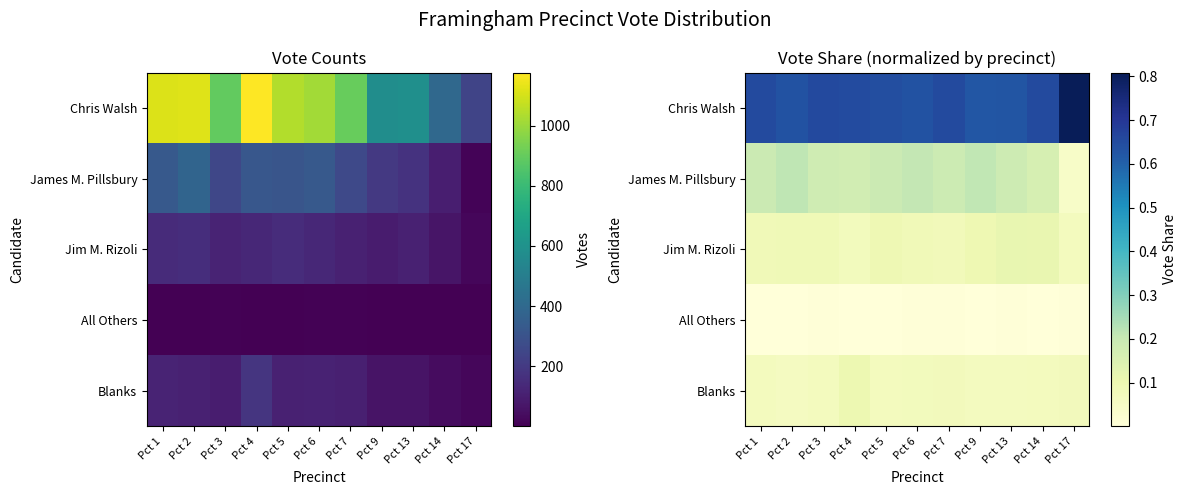

Which label corresponds to the largest value in the chart?

Pct 17